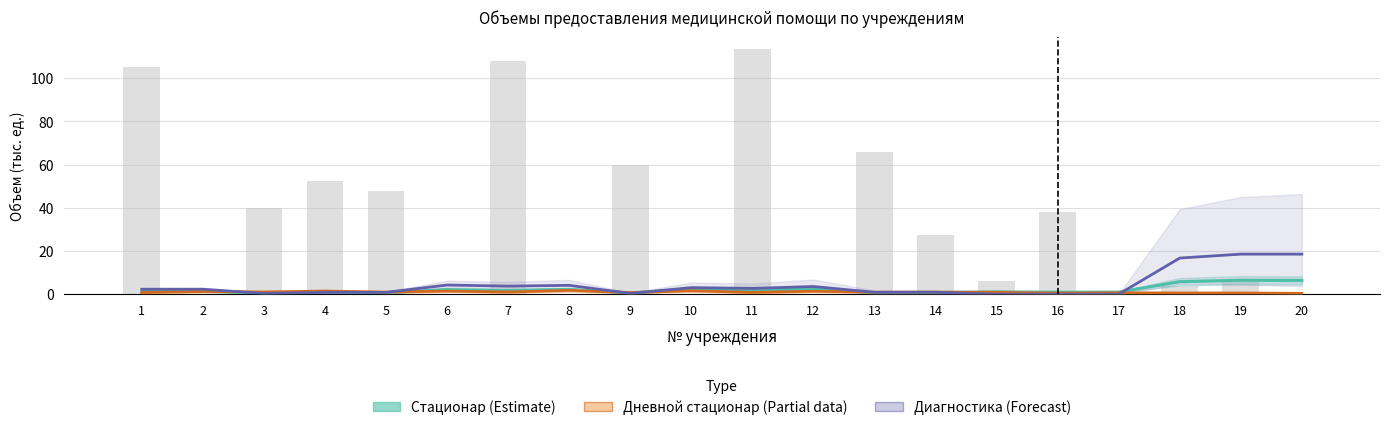

Which series changed the most between 9 and 17?

Стационар (Estimate)